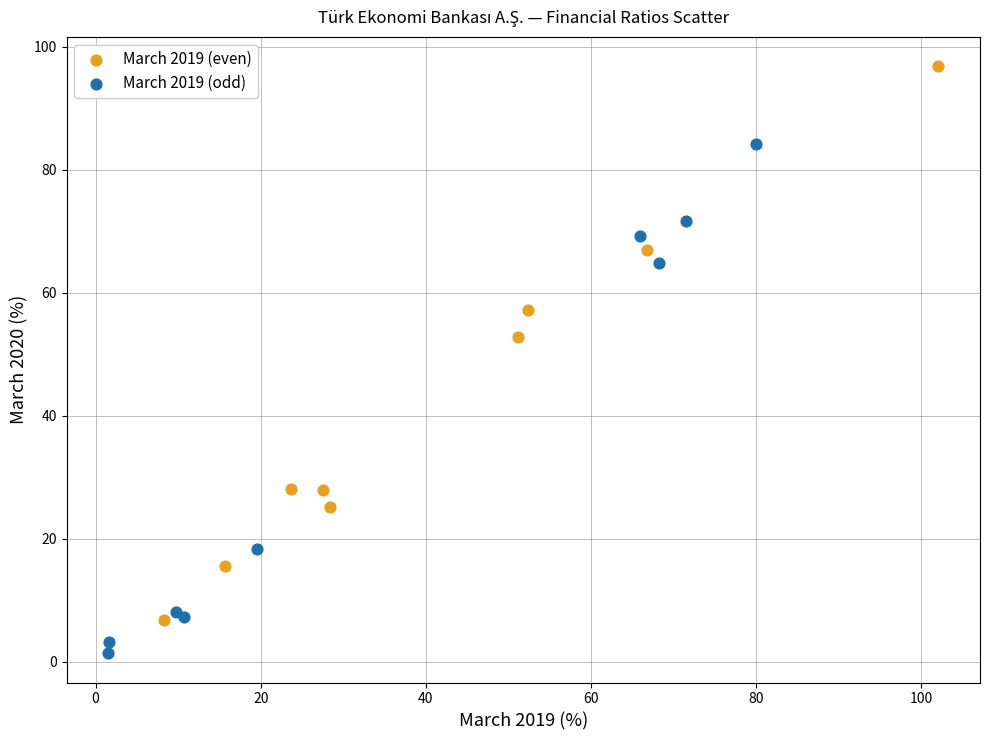

Which series contains the lowest Y value?

March 2019 (odd)